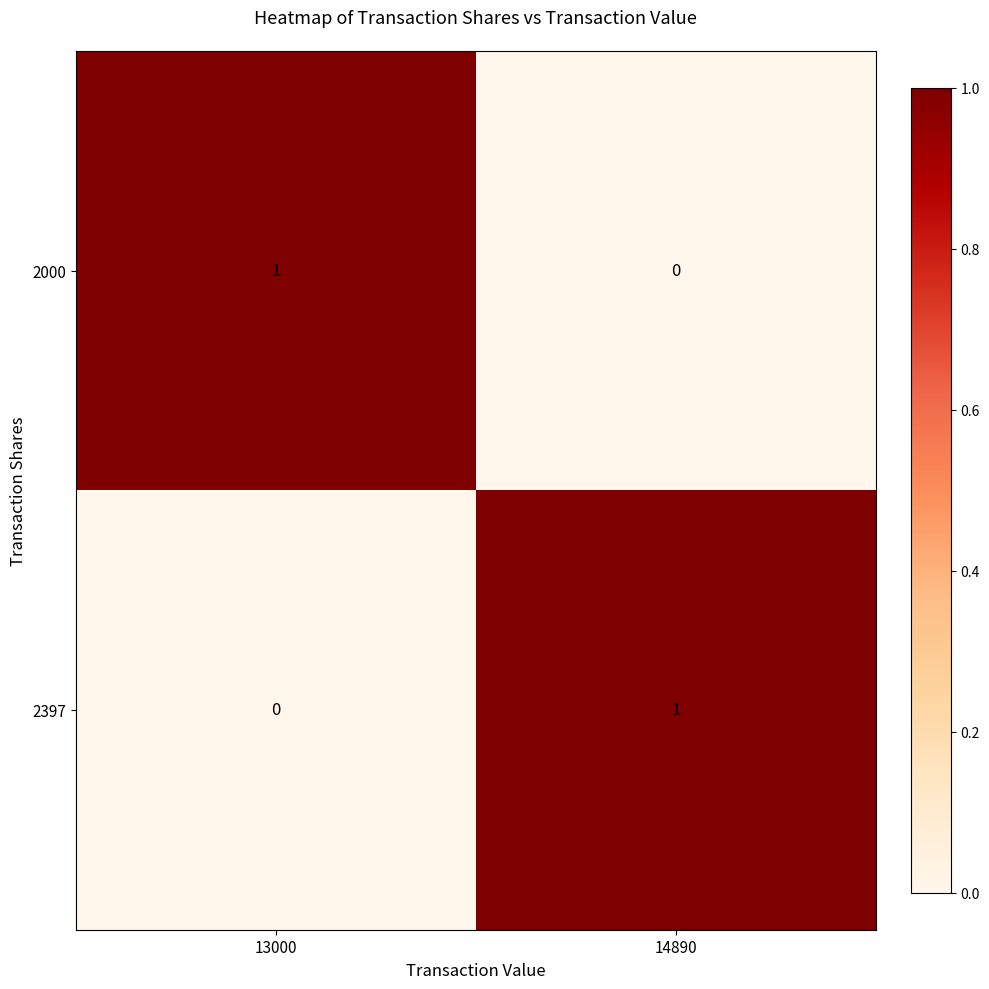

At which label is 2397 closest to 0?

13000